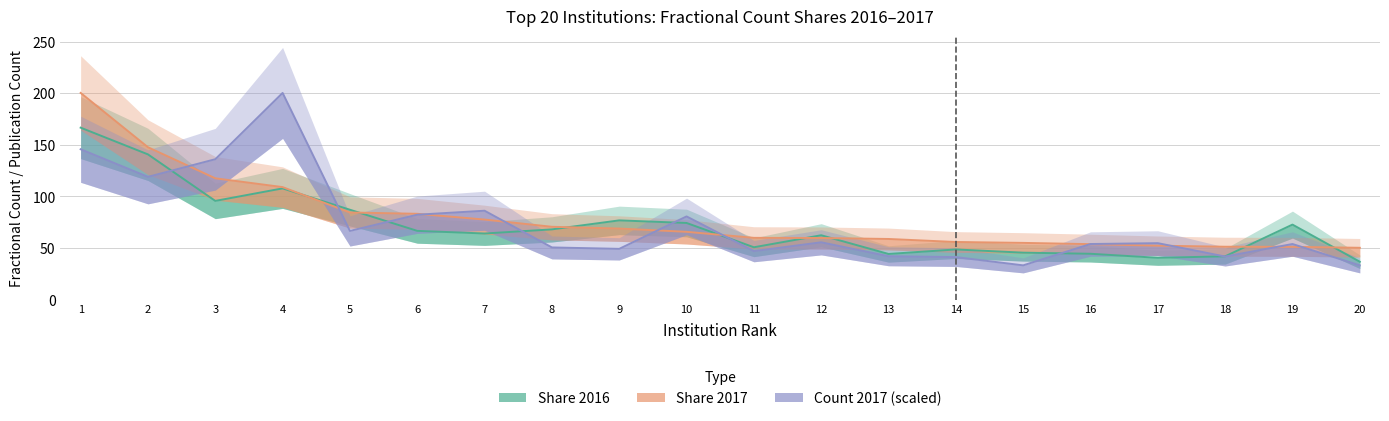

What is the smallest value displayed?

33.1